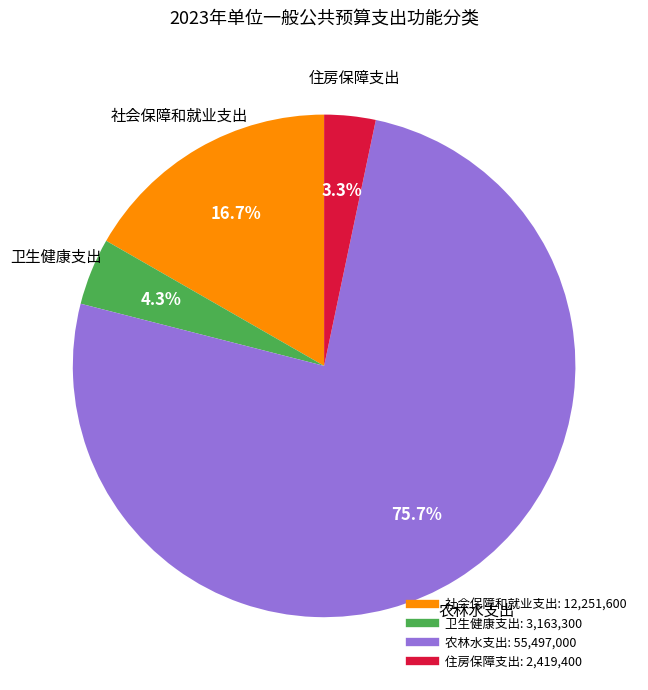

What is the ratio of the value at 卫生健康支出 to the value at 住房保障支出?

1.3